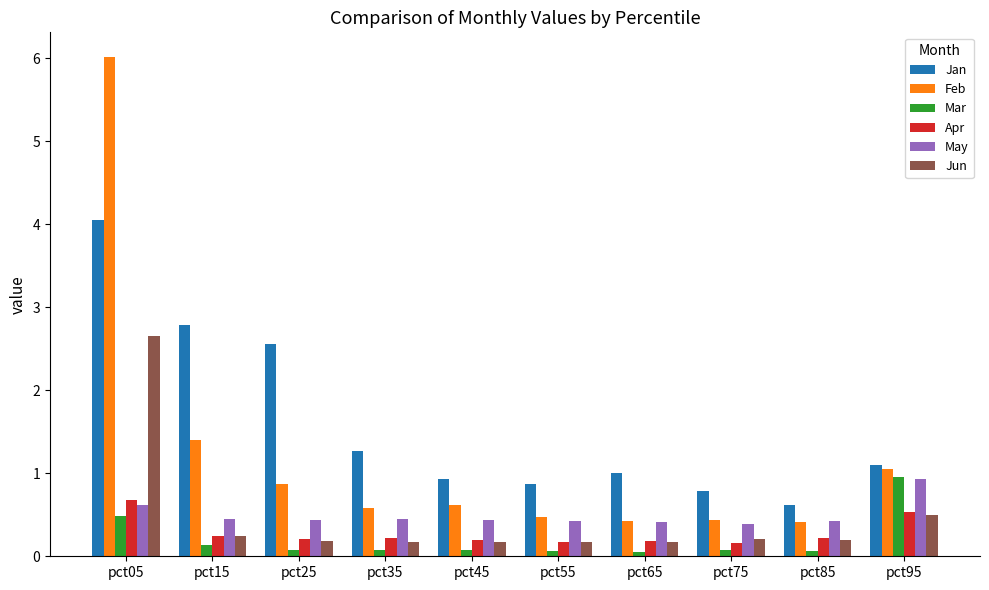

Read the Feb value at pct95.

1.1